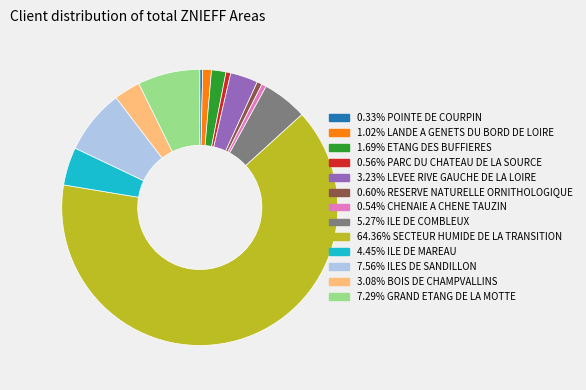

To the nearest percent, what is the average slice percentage?

8%